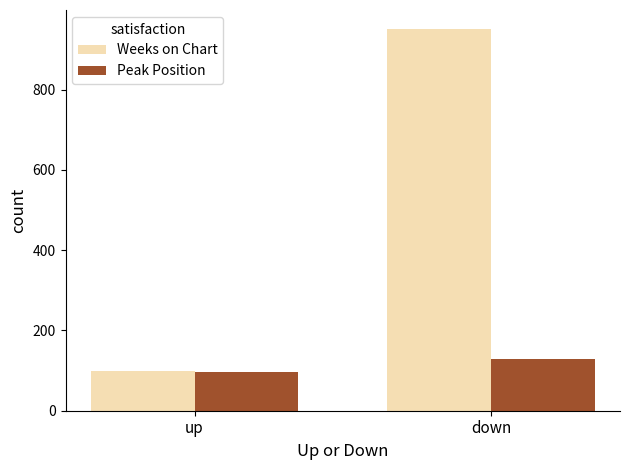

What is the label of the 1st bar from the right?

down